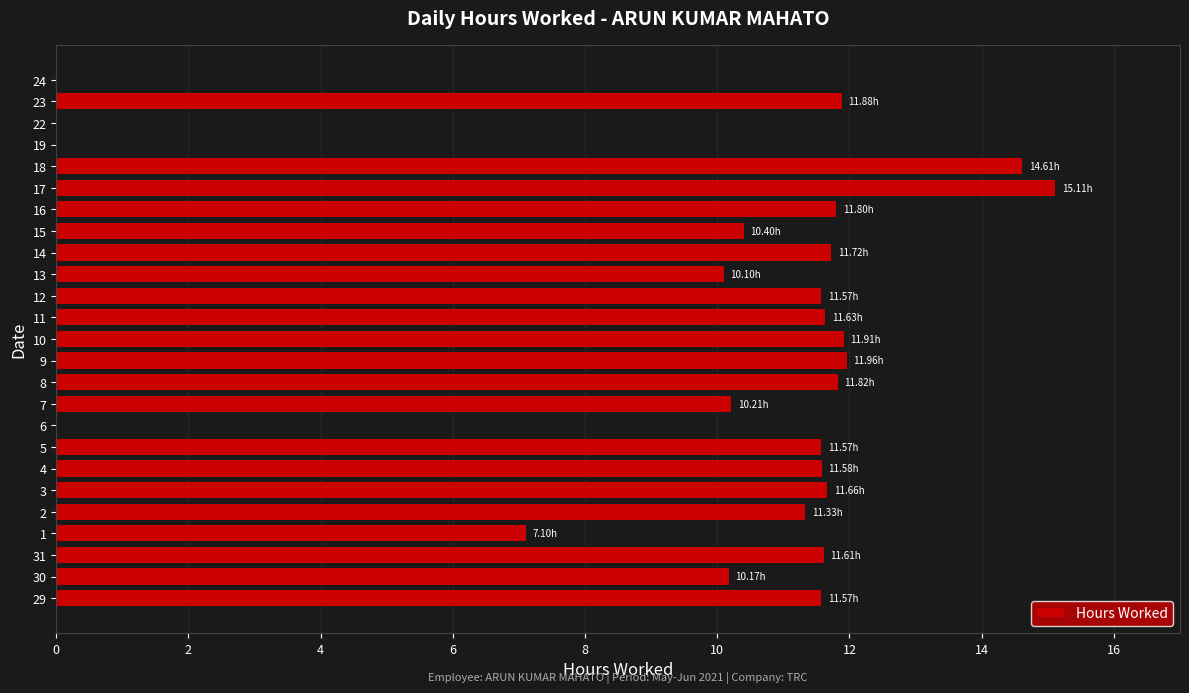

What is the sum of the values at 12 and 6?

11.6